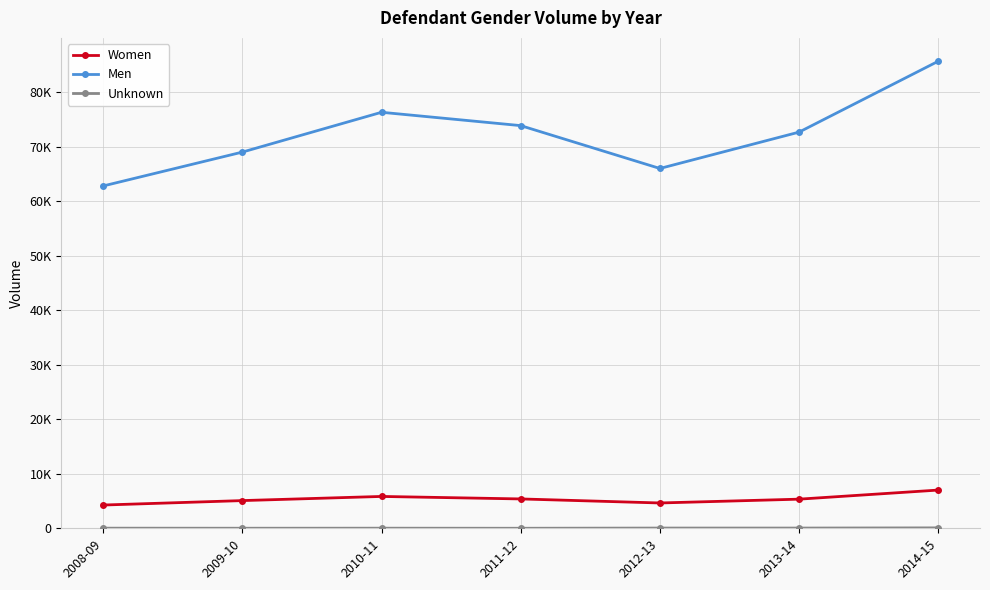

Is this an area chart (filled region under the line)?

No